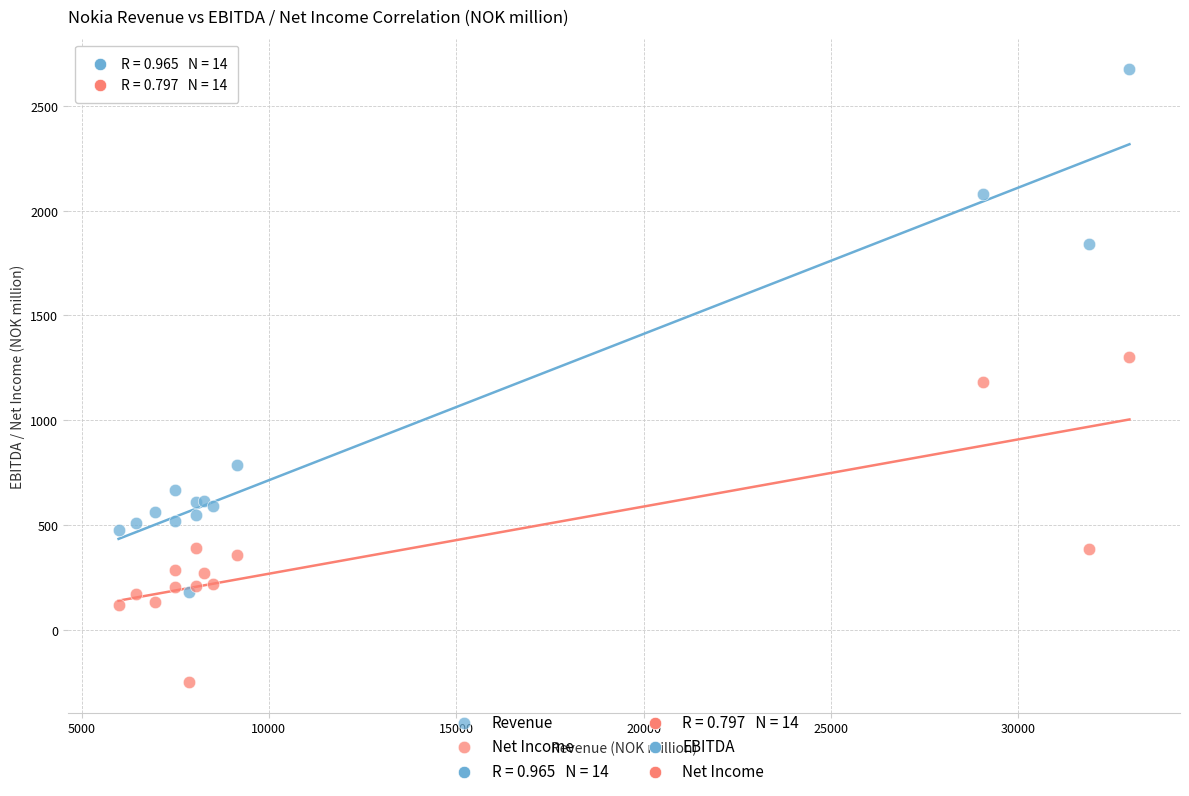

In the Revenue series, what Y value is closest to 1428?

1840.9